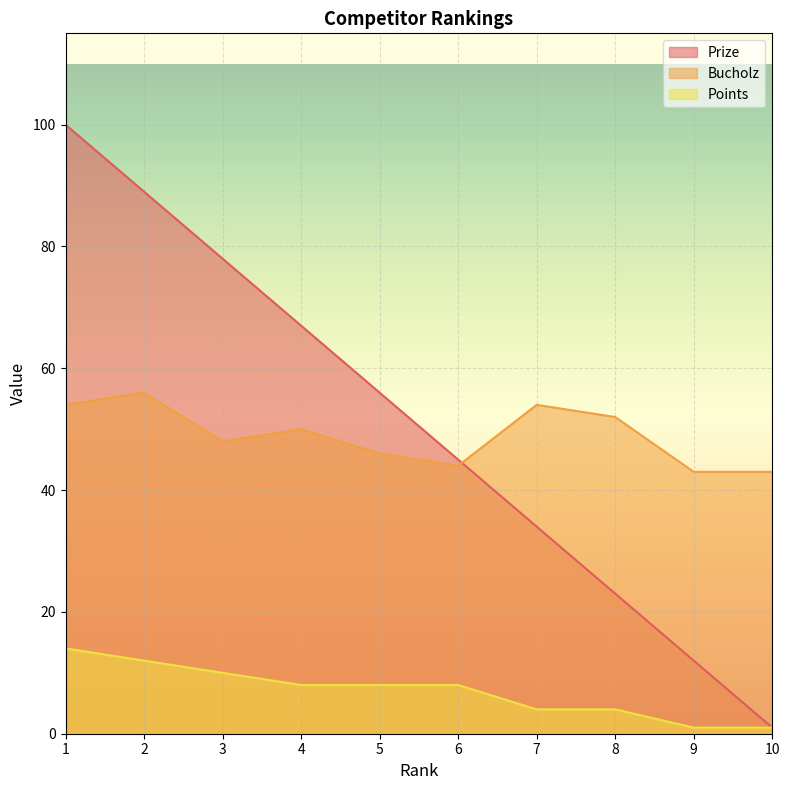

At which label is Prize closest to 50?

6